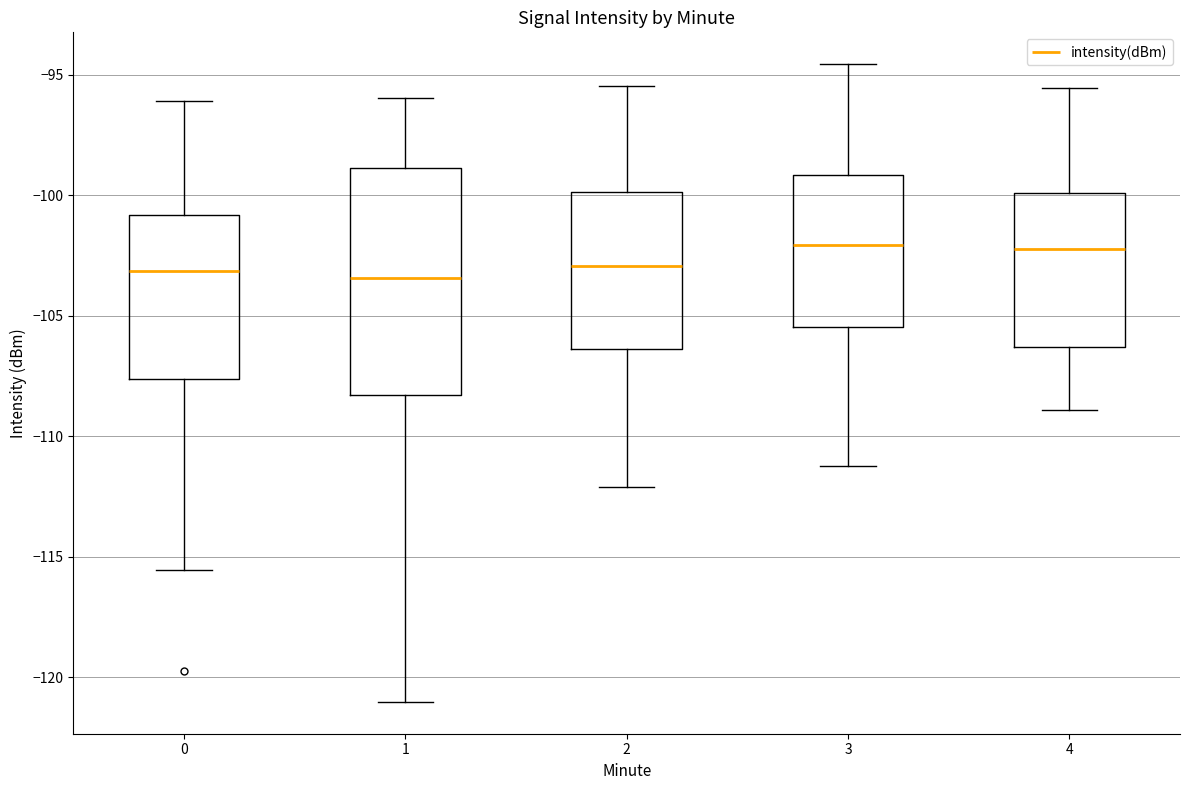

Comparing the boxes themselves (not the whiskers), which one is the tallest?

1